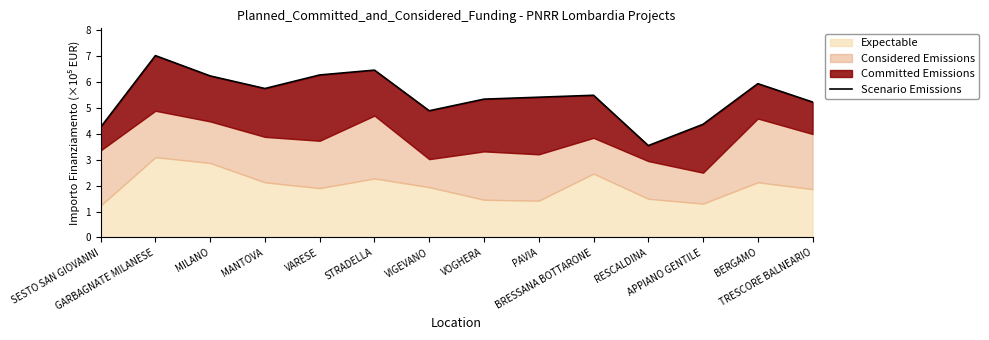

How many data points are less than 5?

4